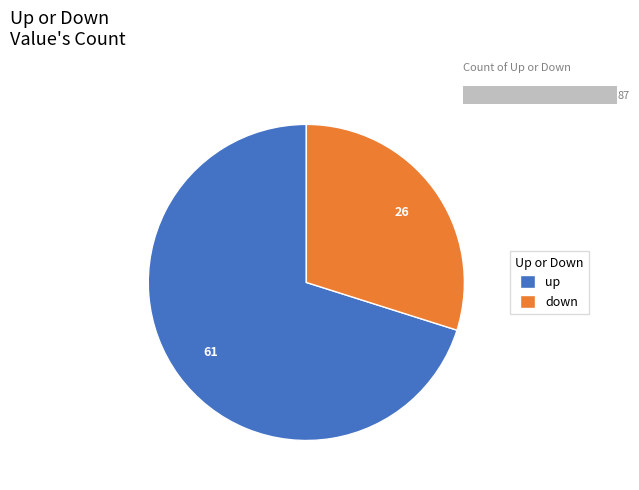

How many slices are in this pie chart?

2